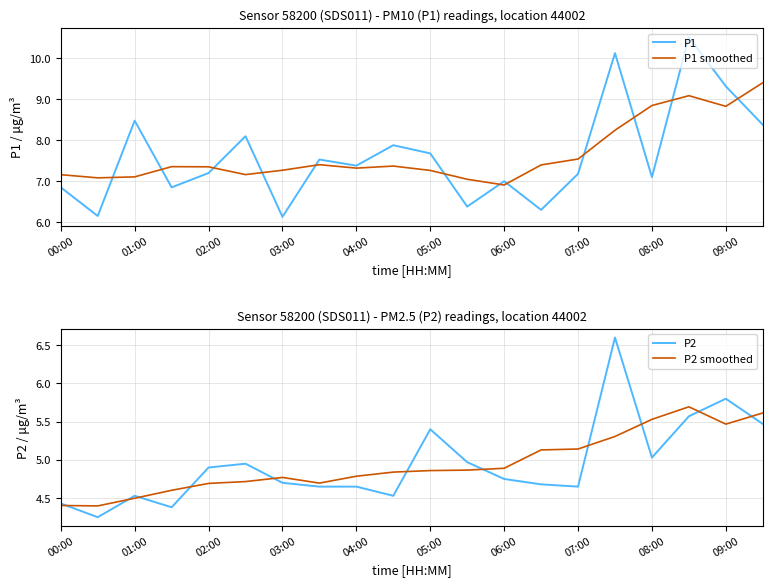

What is the minimum value for P1?

6.1